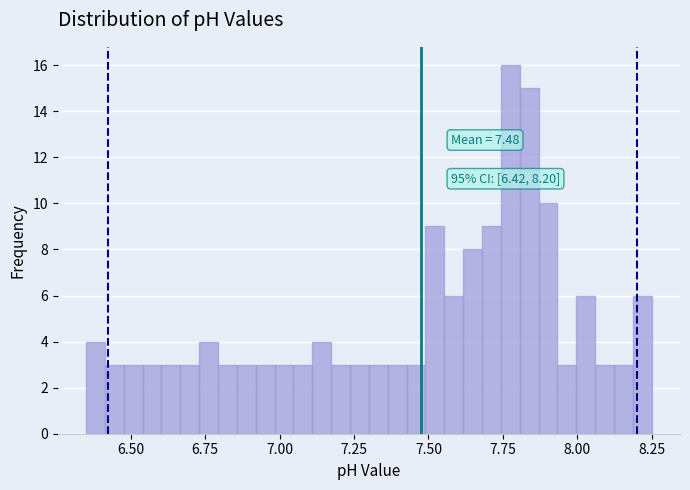

Around what value on the x-axis is the tallest bar? Give the approximate position of its centre, as read against the axis.

7.80